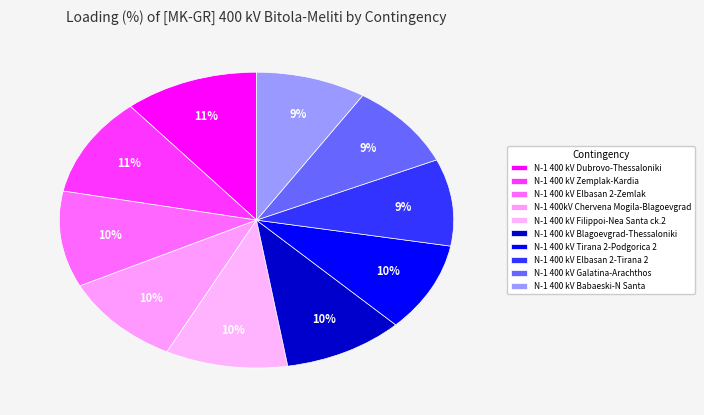

What is the ratio of the value at N-1 400 kV Elbasan 2-Zemlak to the value at N-1 400 kV Tirana 2-Podgorica 2?

1.1